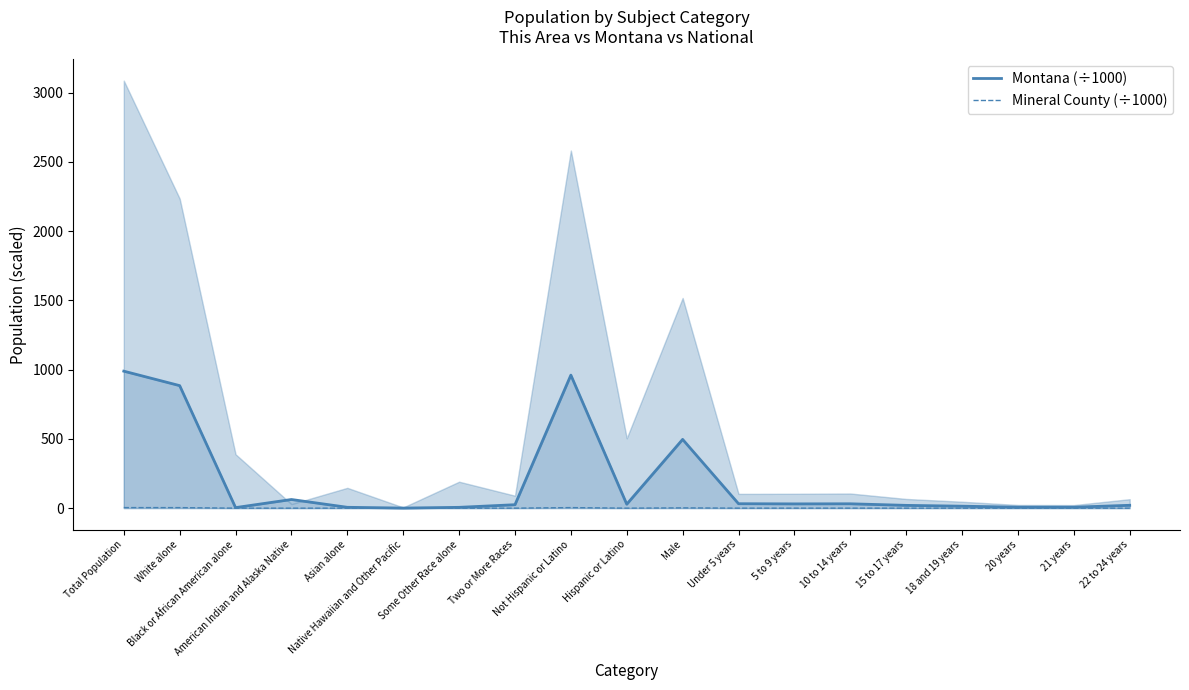

True or false: Mineral County (÷1000) and Montana (÷1000) intersect in this chart.

False